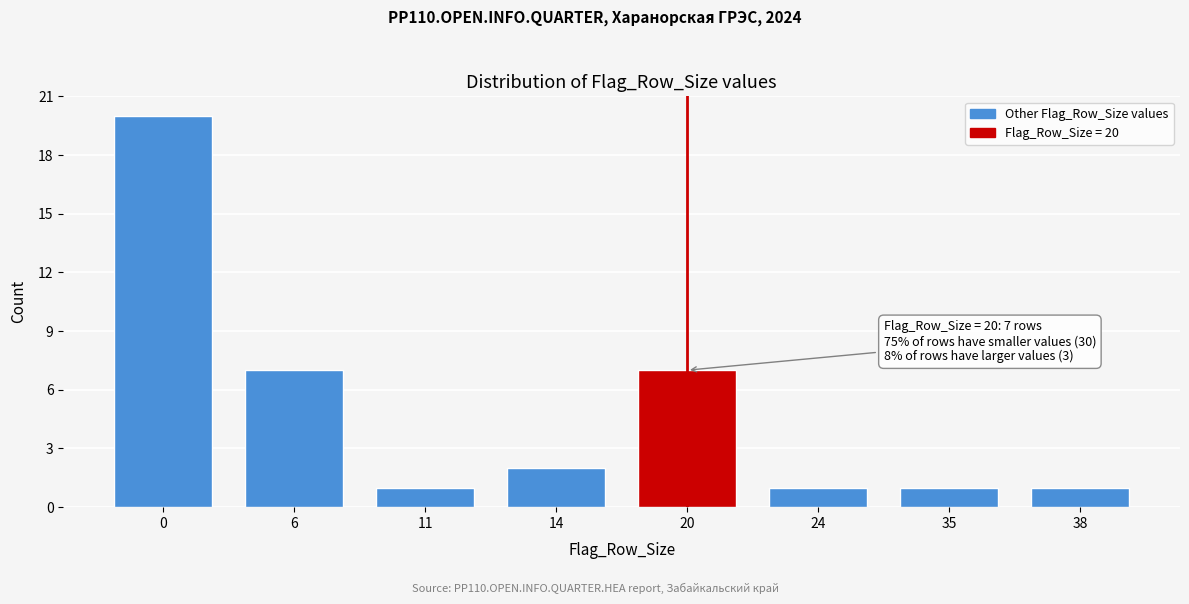

Reading left to right, list all the values displayed in this chart.

0=20	6=7	11=1	14=2	20=7	24=1	35=1	38=1